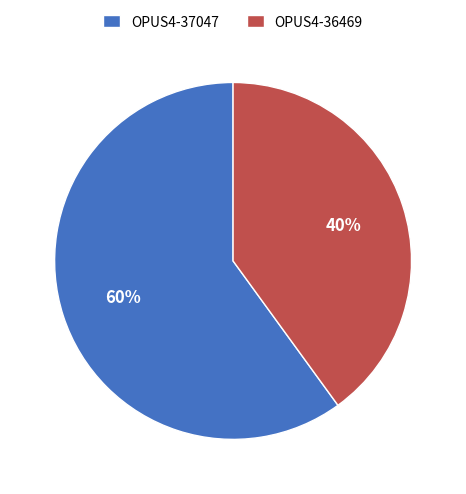

To the nearest percent, what percentage of the pie is OPUS4-37047?

60%